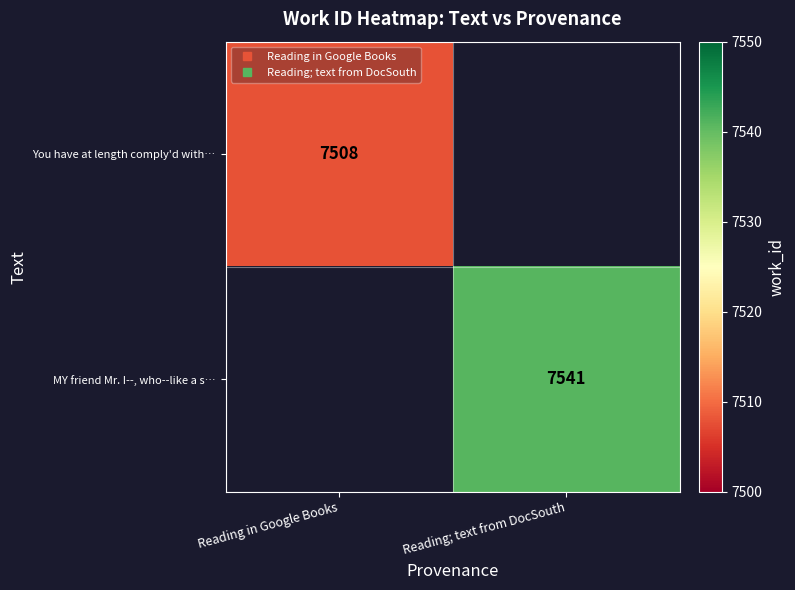

What is the total value across all series at Reading; text from DocSouth?

7541